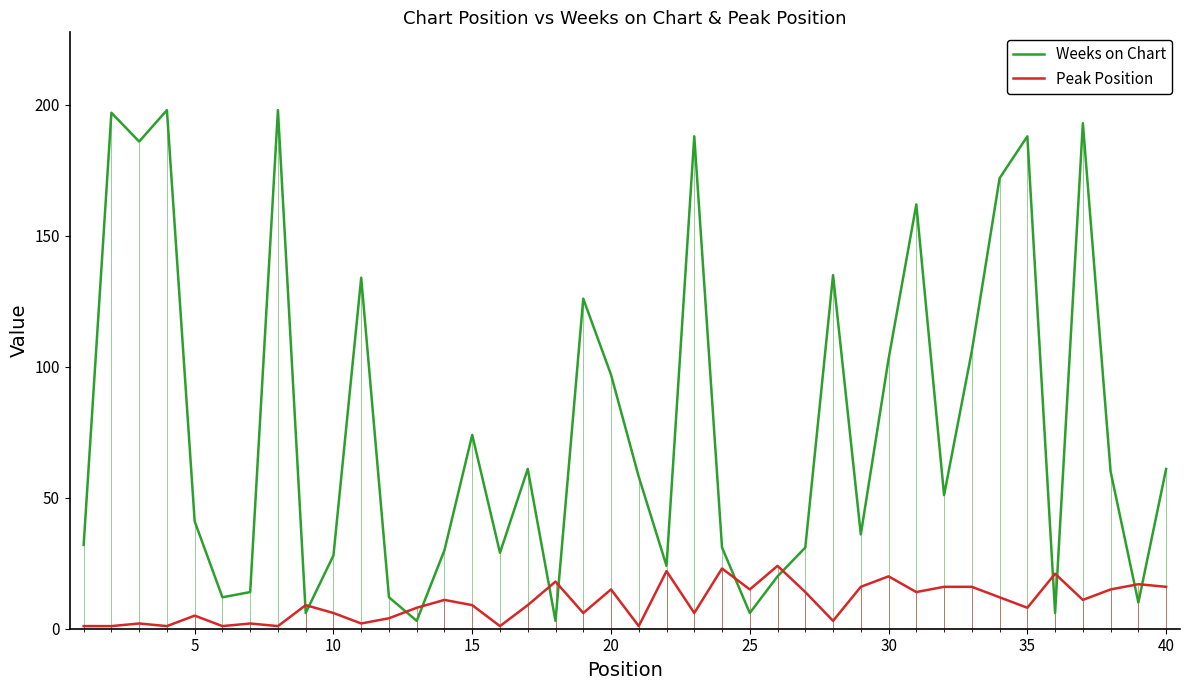

In Weeks on Chart, how many points are higher than both neighbors (excluding endpoints)?

12